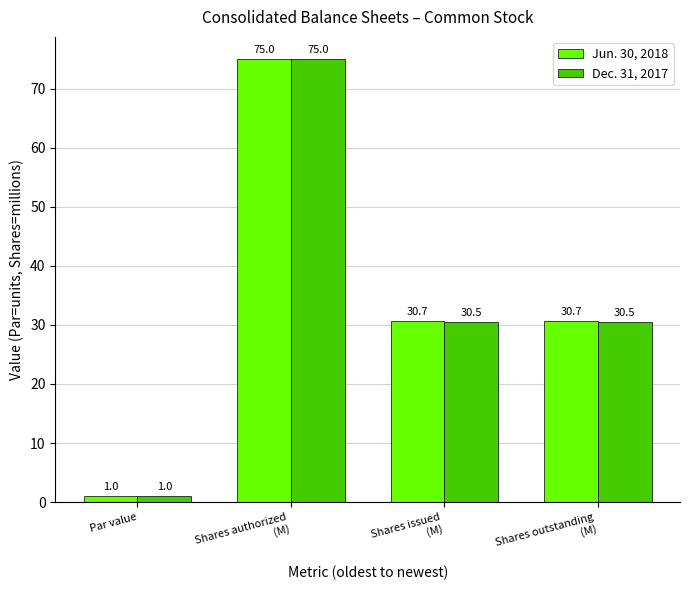

Does the chart contain any negative values?

No